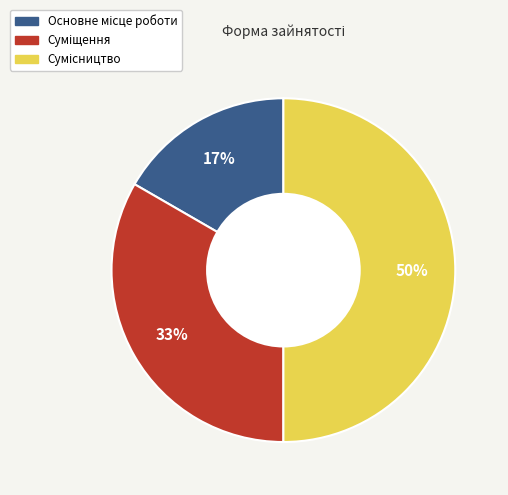

To the nearest percent, what is the average slice percentage?

33%